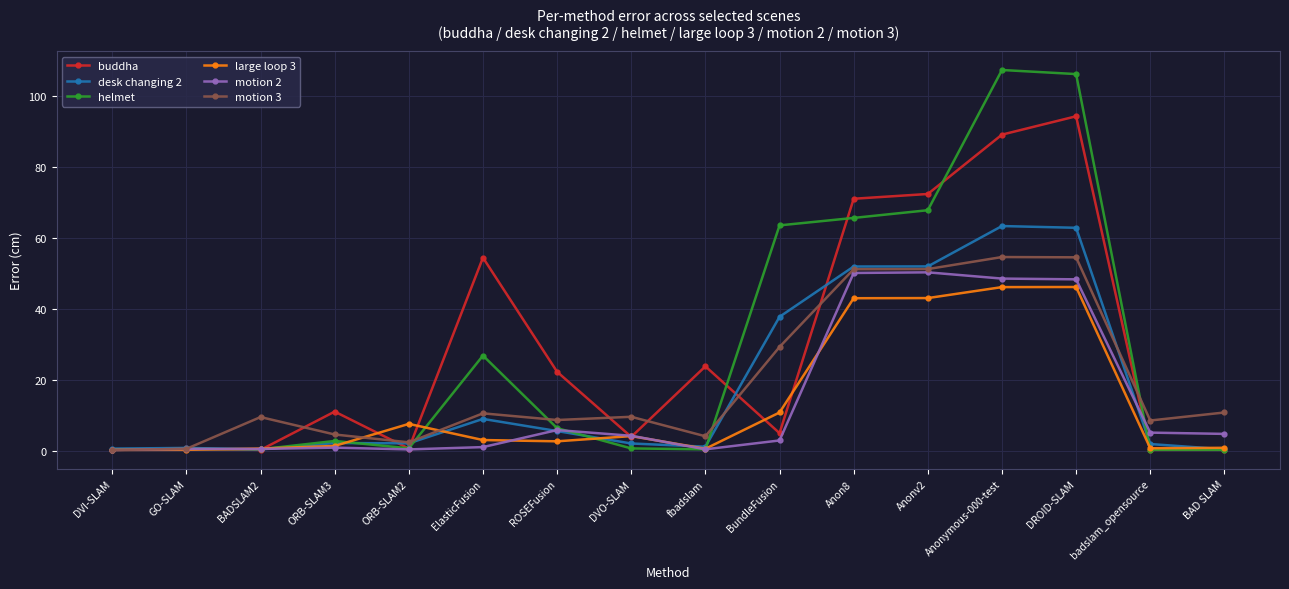

Where does the helmet series first go above 2?

ORB-SLAM3